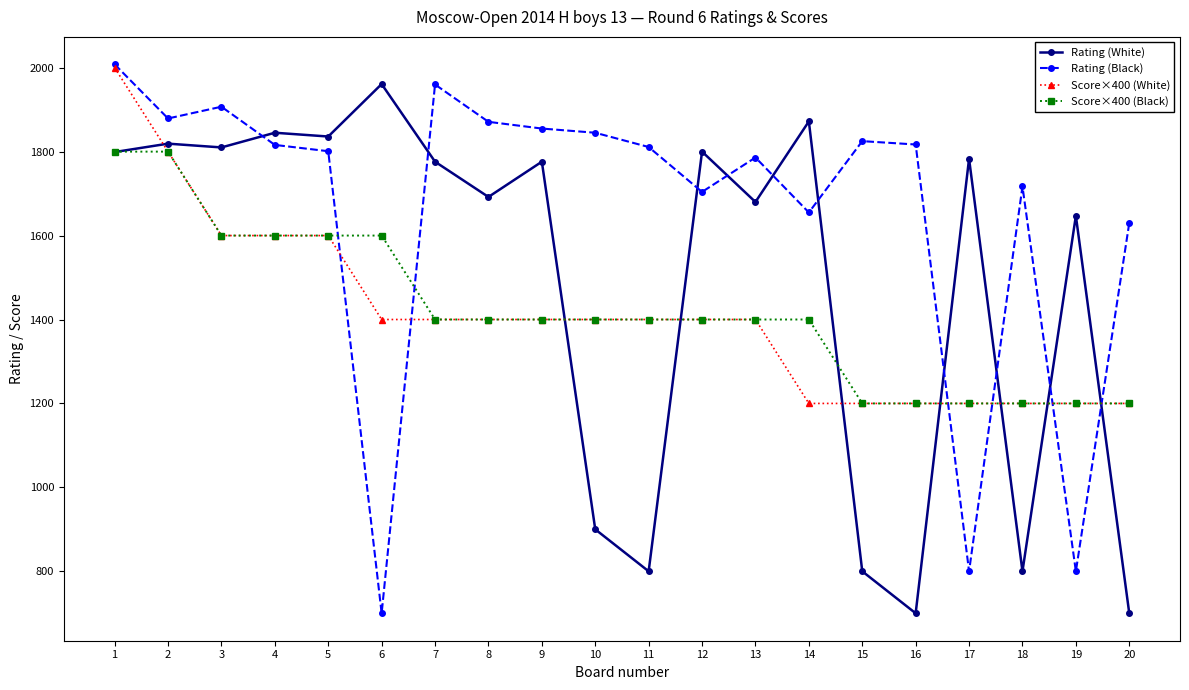

What is the value of the Rating (White) point at the 3rd from the left?

1810